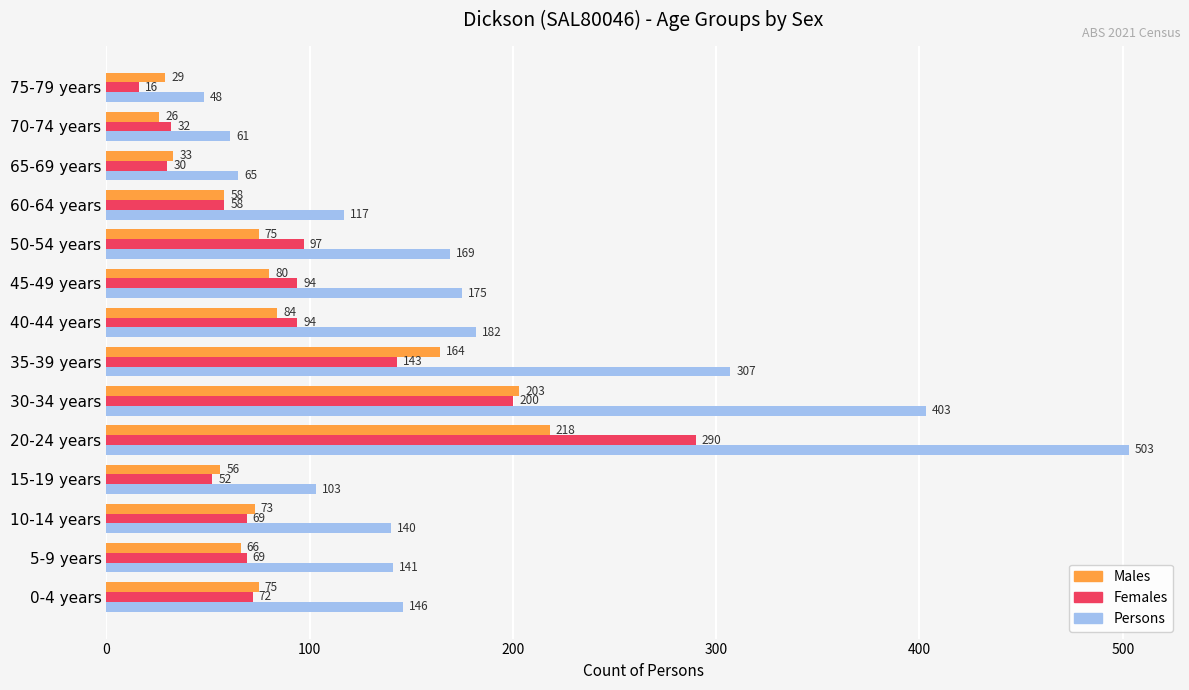

At which label is Females closest to 153?

35-39 years